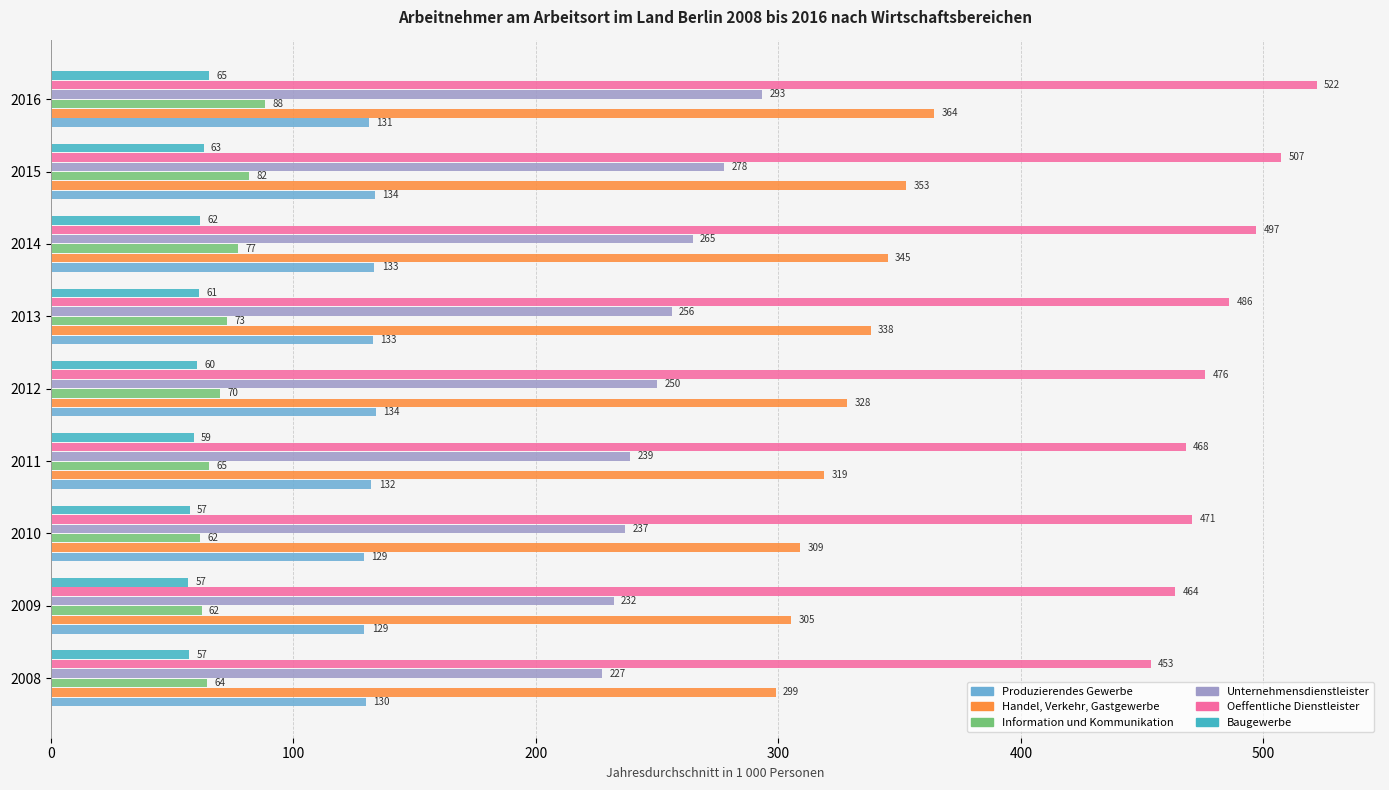

What is the lowest value of the Handel, Verkehr, Gastgewerbe series?

298.9